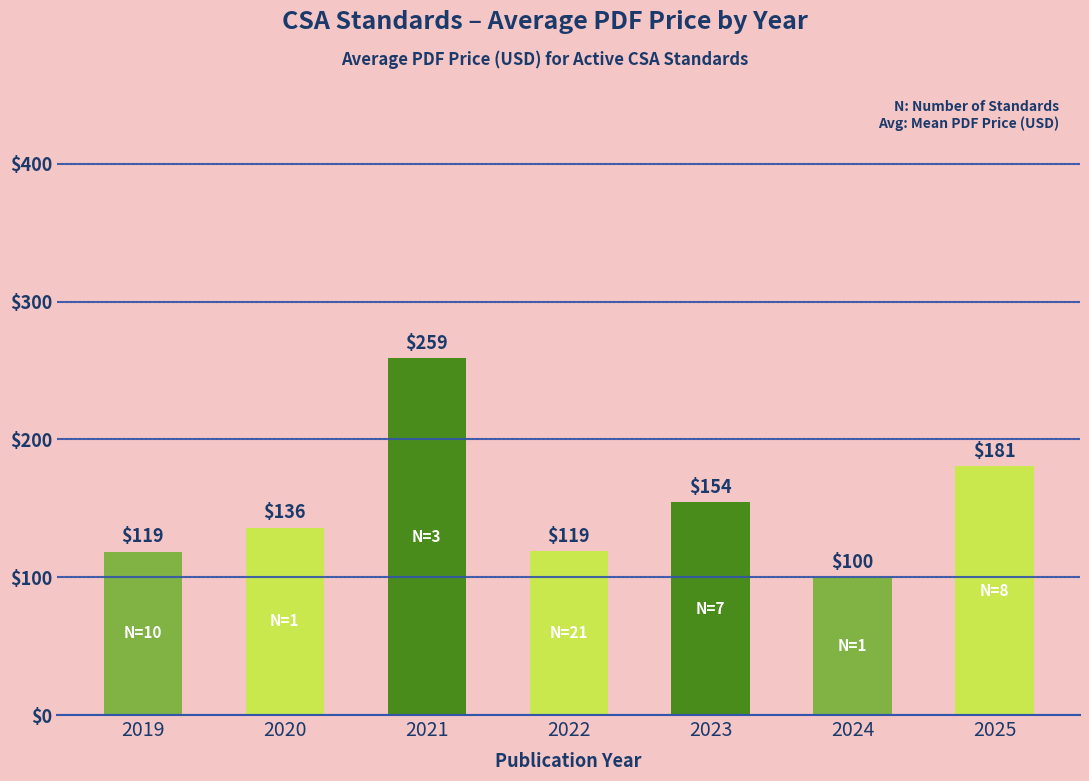

What is the value of the 7th bar from the left?

180.6